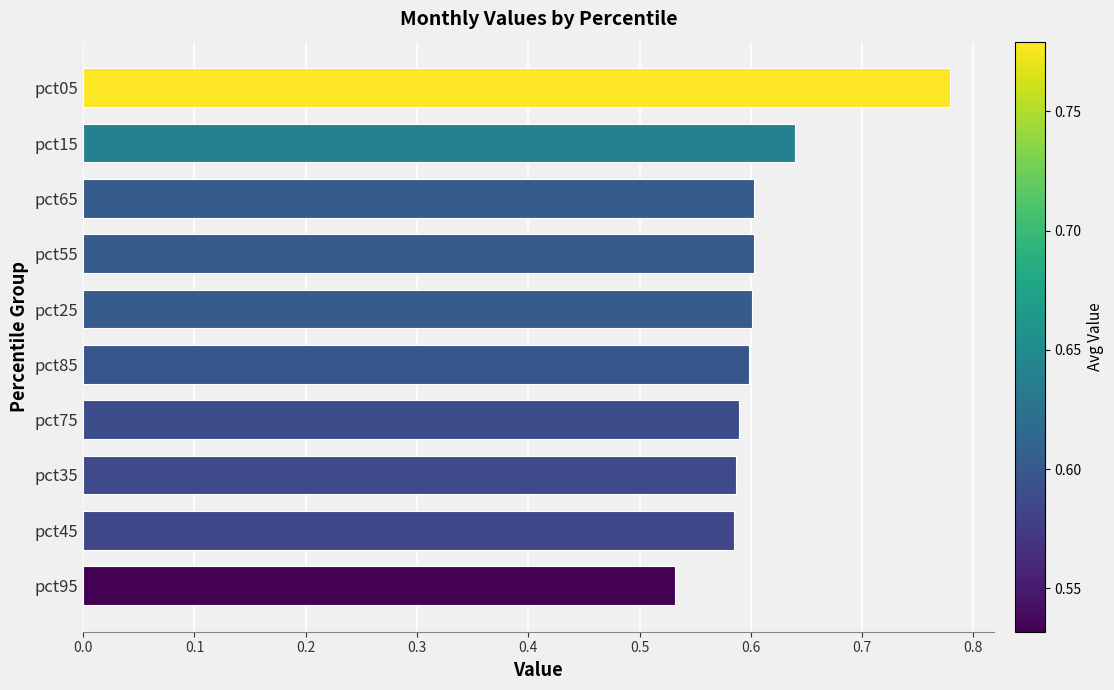

Which label corresponds to the smallest value in the chart?

pct95